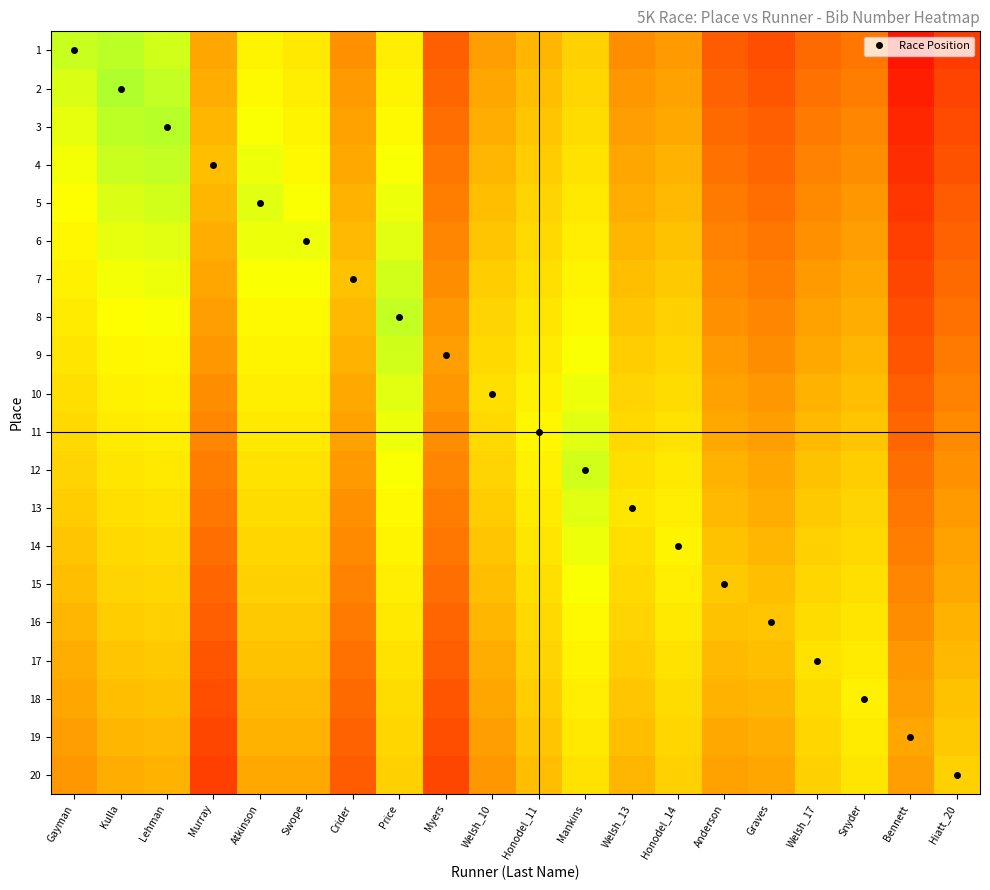

What is the minimum value shown in the chart?

1217